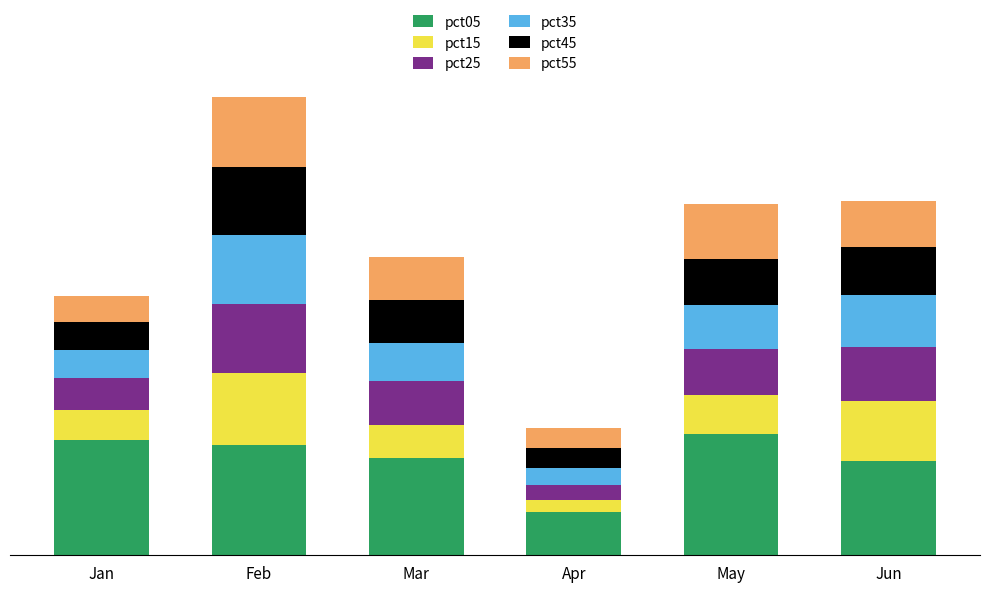

Rank the categories by pct45 value from highest to lowest.

Feb, Jun, May, Mar, Jan, Apr